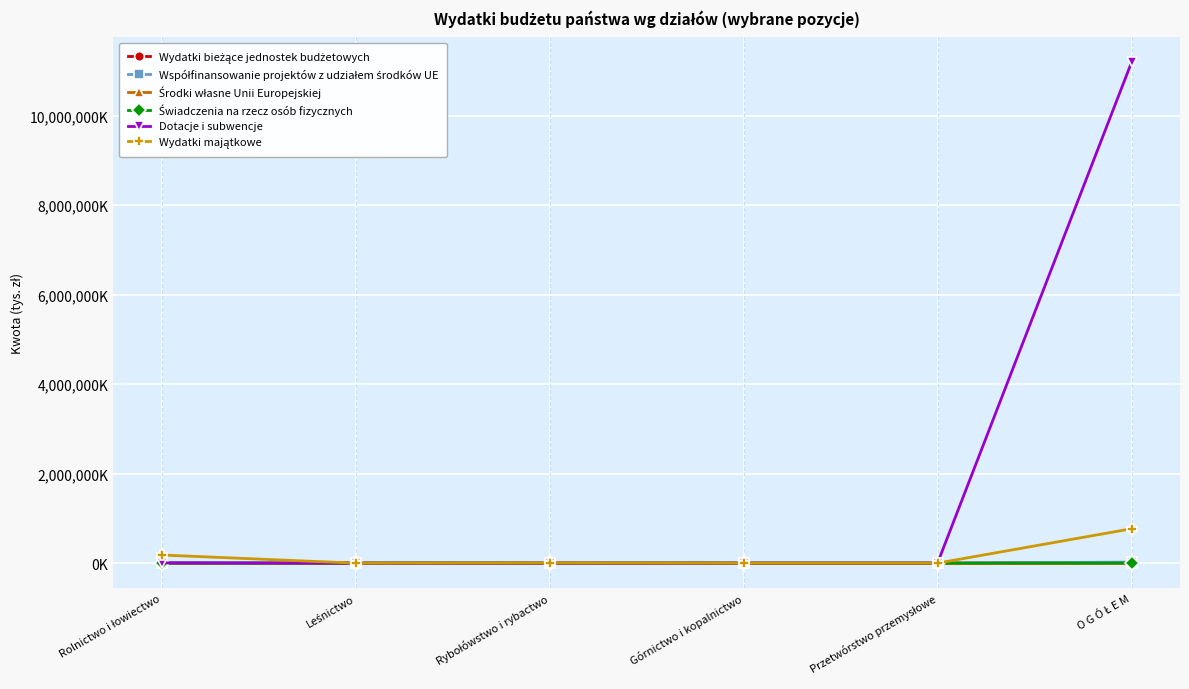

What is the sum of all Współfinansowanie projektów z udziałem środków UE values?

38040.7